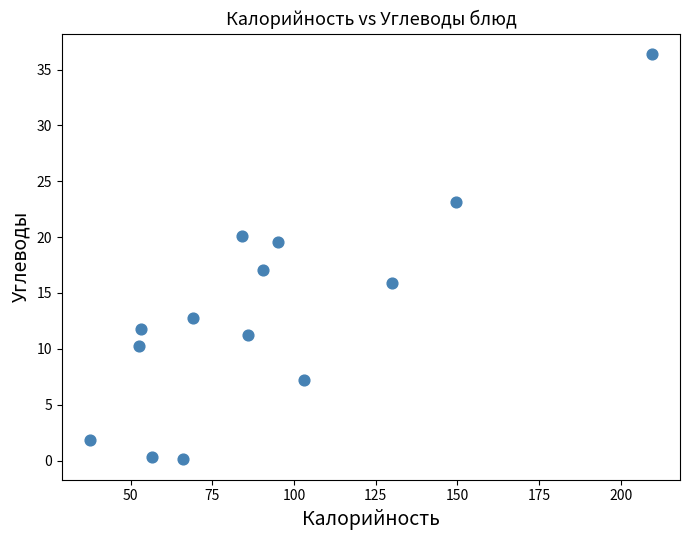

What Y value in the scatter plot is closest to 18?

17.1